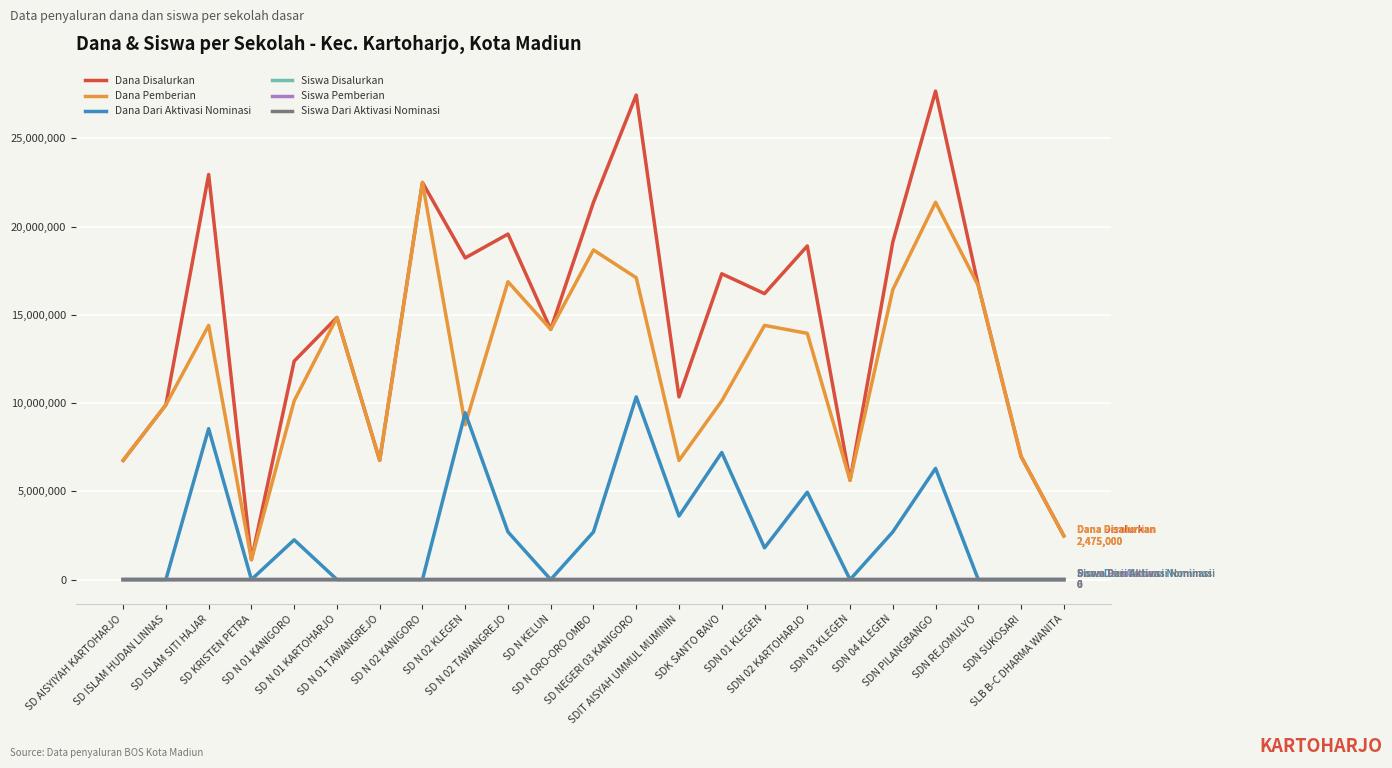

Which series has the widest spread of values?

Dana Disalurkan